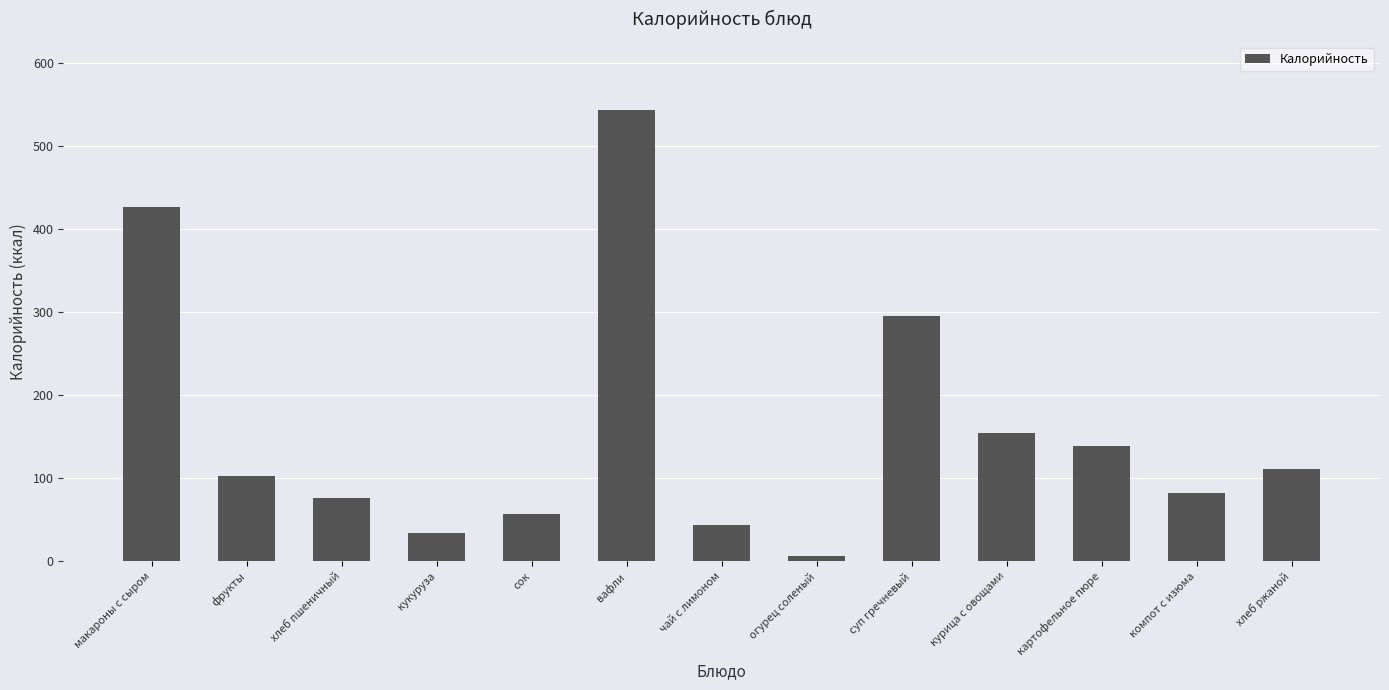

How many categories are shown in the chart?

13